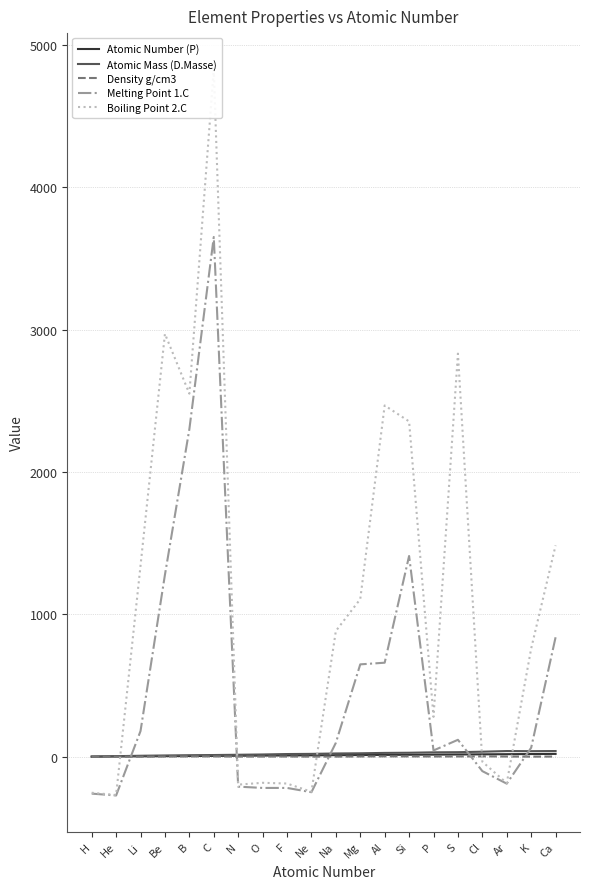

True or false: Atomic Mass (D.Masse) has more than 1 points higher than both neighbors.

False